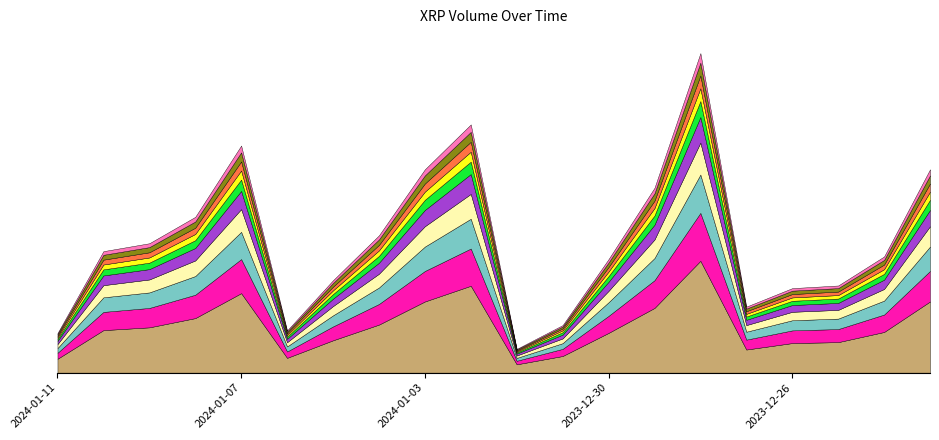

At which category does the data reach its first local peak?

2024-01-07